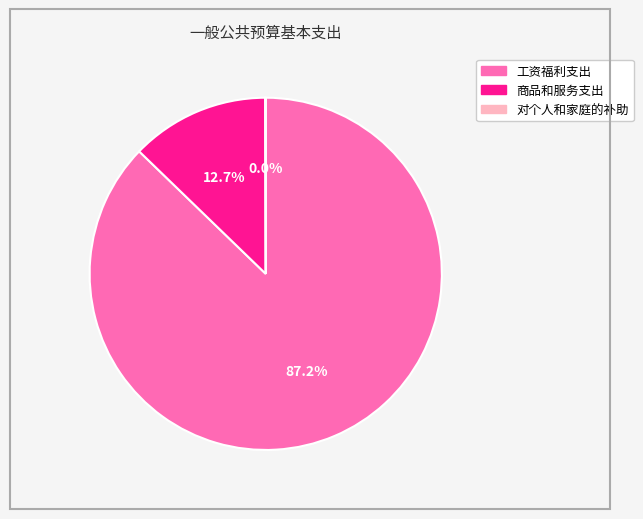

What is the largest slice in the pie chart?

工资福利支出